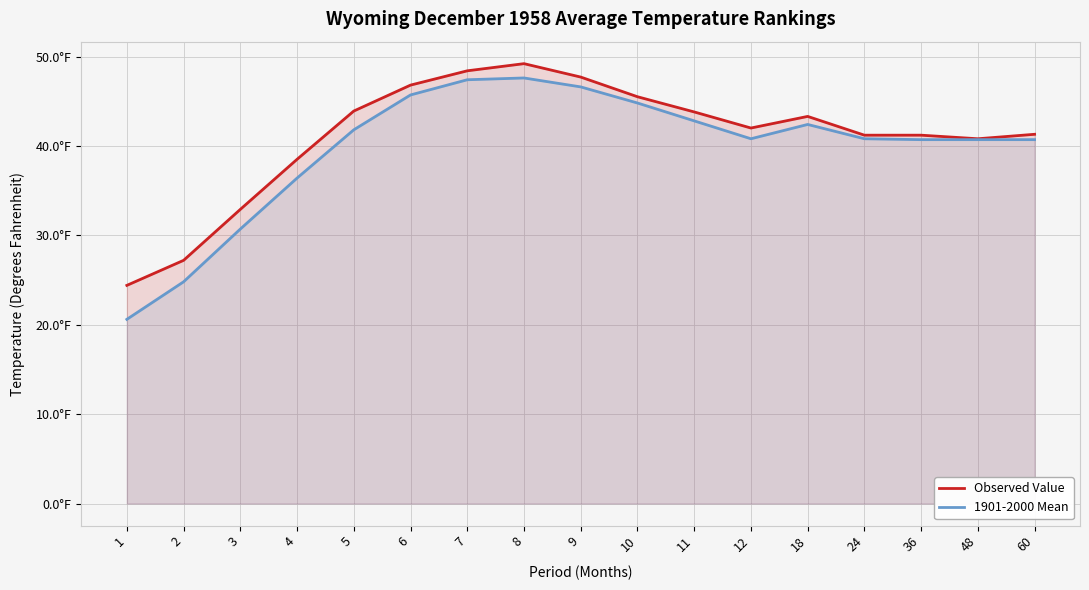

The value of Observed Value at 4 is 60.9. True or false?

False